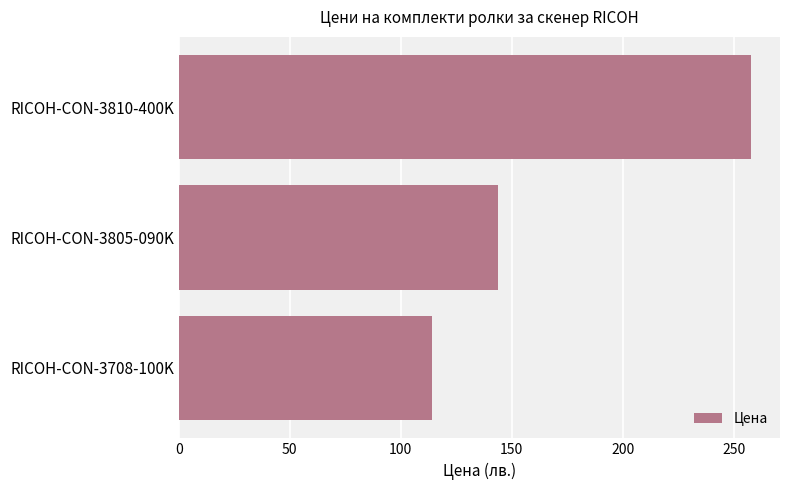

What is the difference between the second highest and minimum values?

30